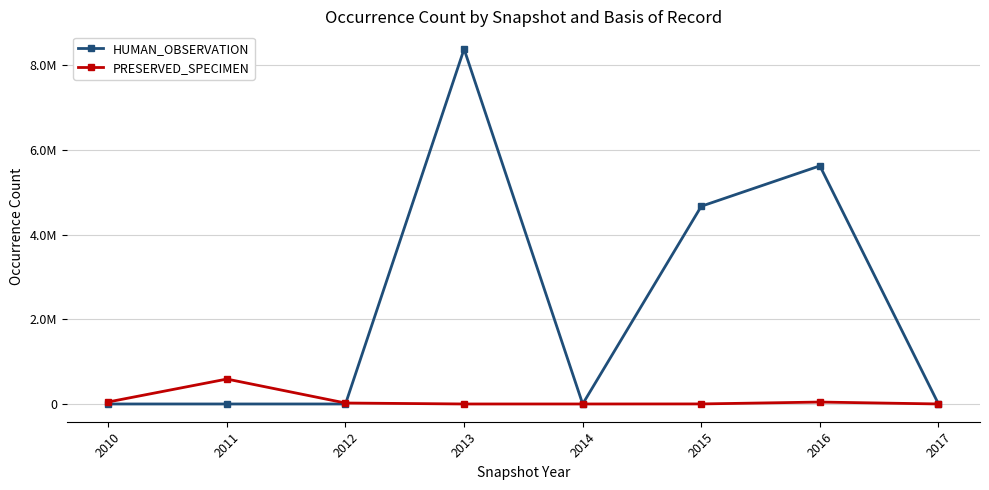

What are all the series names shown in the legend?

HUMAN_OBSERVATION, PRESERVED_SPECIMEN